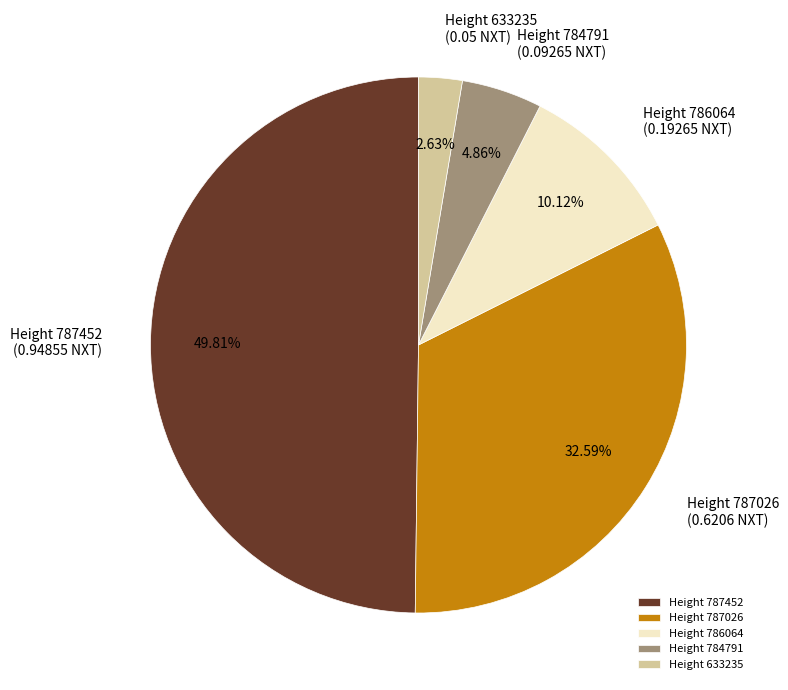

Does Height 784791 account for over 50% of the chart?

No